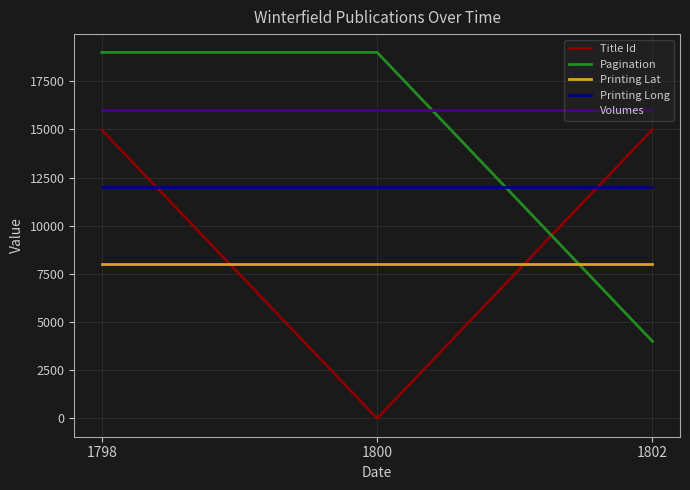

What is the maximum value shown in the chart?

19000.0